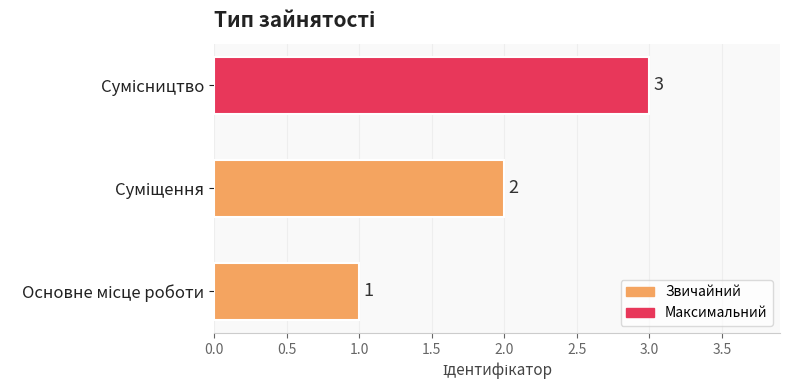

What is the average value?

2